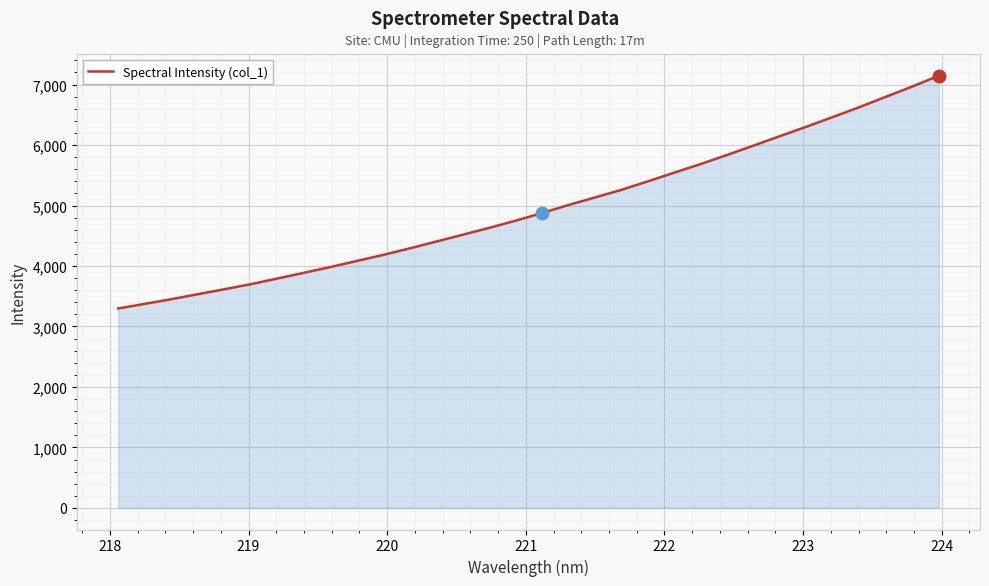

What is the smallest value displayed?

3298.1